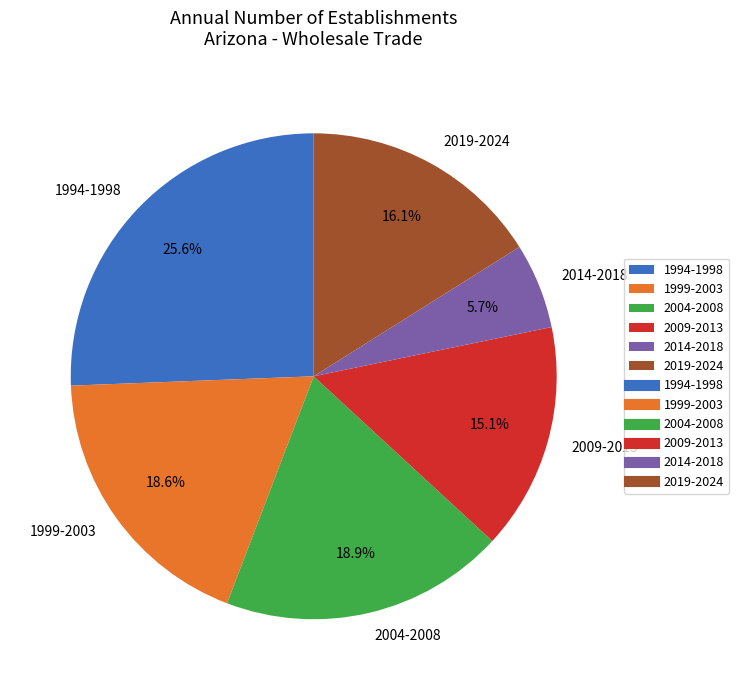

Is 1994-1998 the majority of the pie?

No